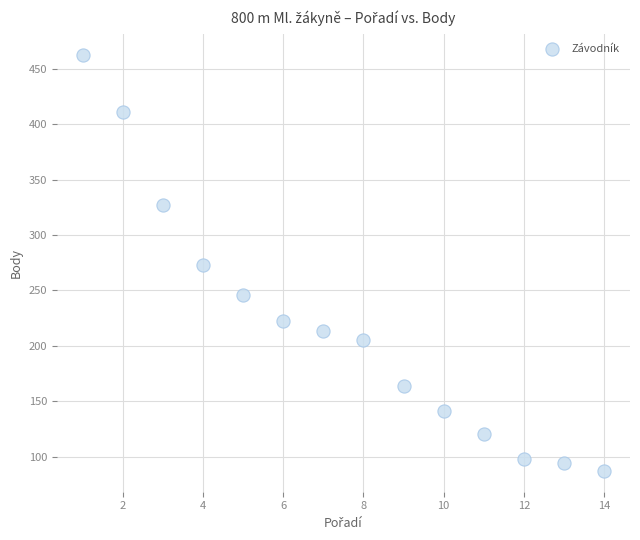

What is the range of X values (max minus min)?

13